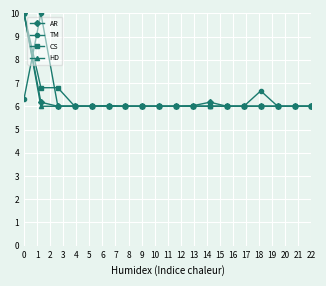

True or false: AR has more than 0 points higher than both neighbors.

True